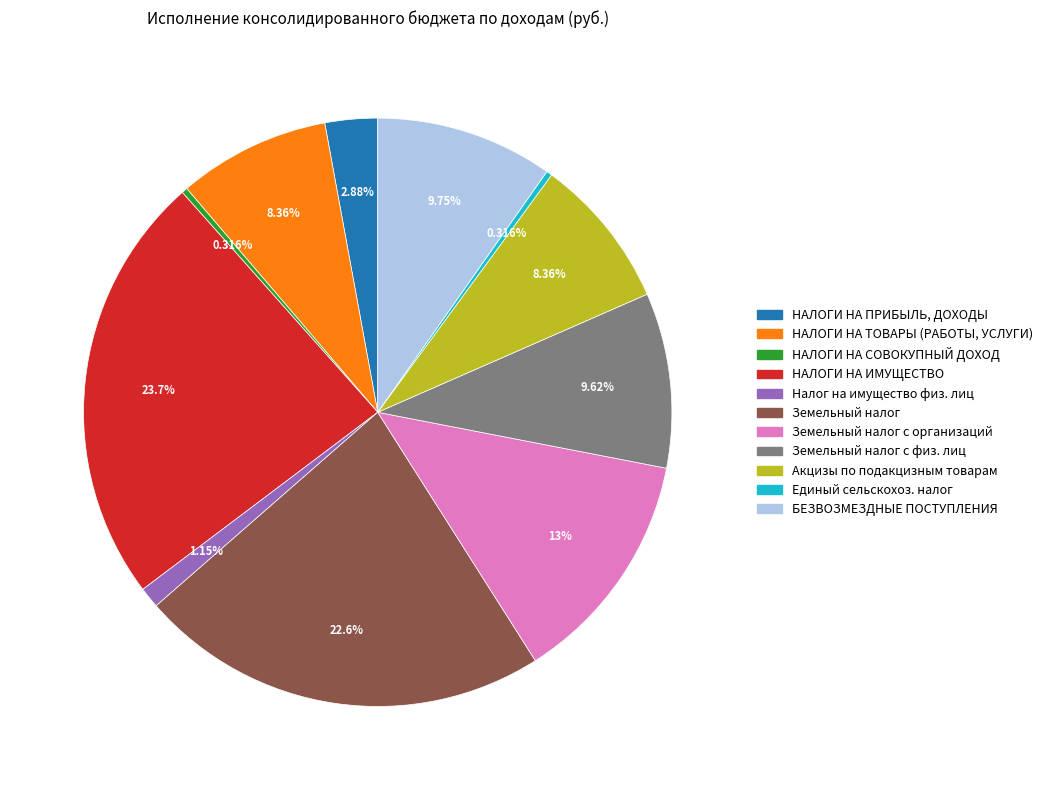

Is it true that НАЛОГИ НА ТОВАРЫ (РАБОТЫ, УСЛУГИ) is 13% of the pie?

False